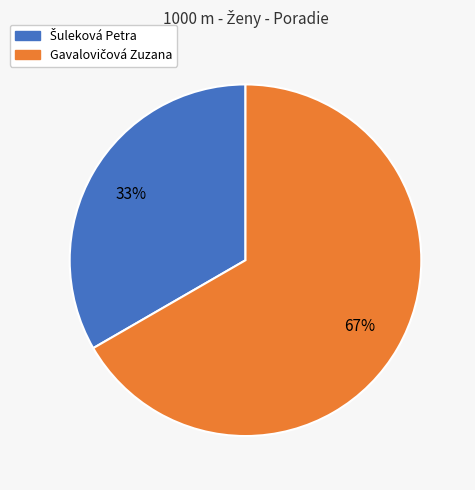

Is there a majority slice in this chart?

Yes